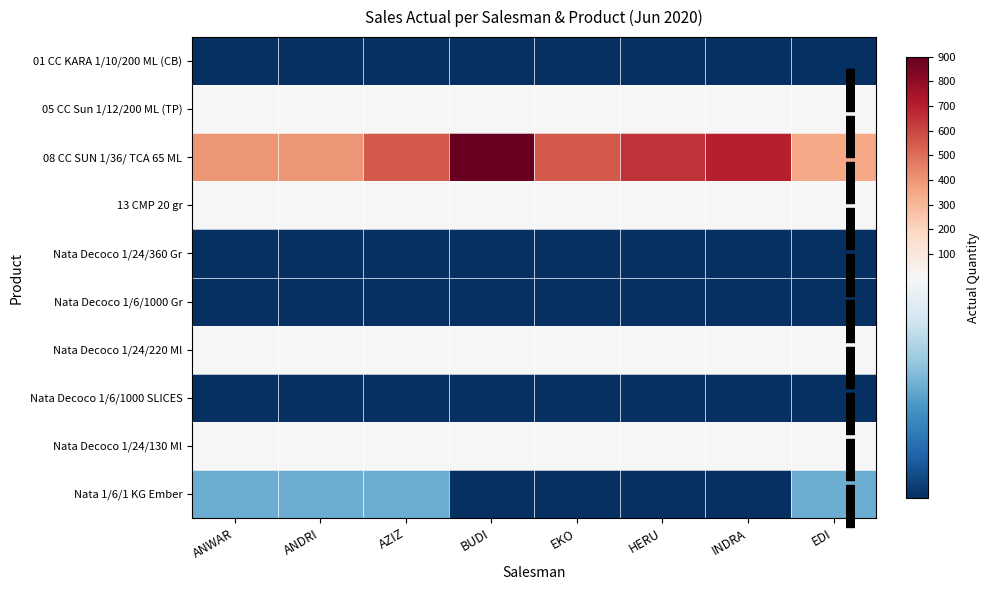

What is the approximate value of Nata 1/6/1 KG Ember at EDI?

3